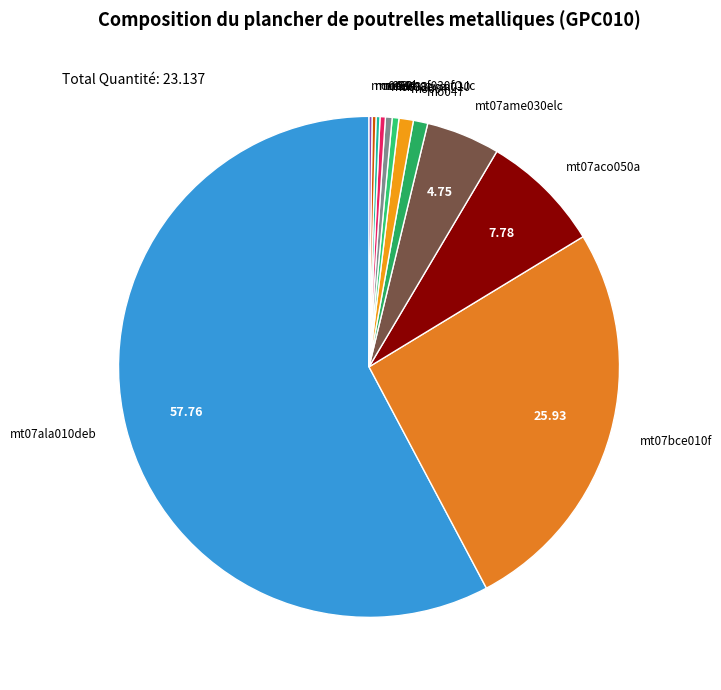

Which has a higher value, mt07ala010deb or mt07aco050a?

mt07ala010deb